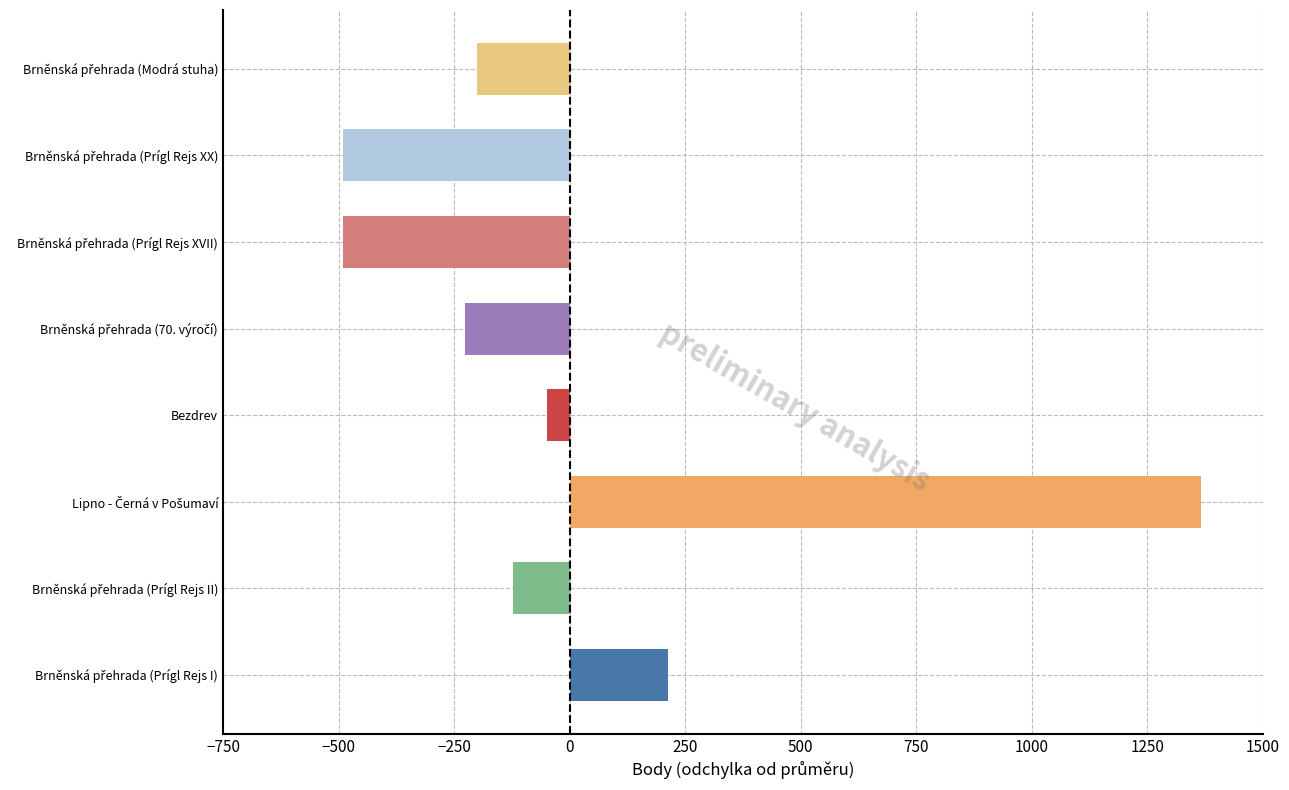

Is it true that the value at Bezdrev is -49.8?

True